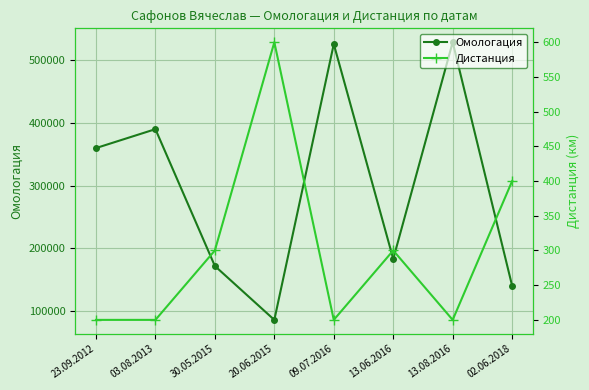

What is the maximum value for Омологация?

528595